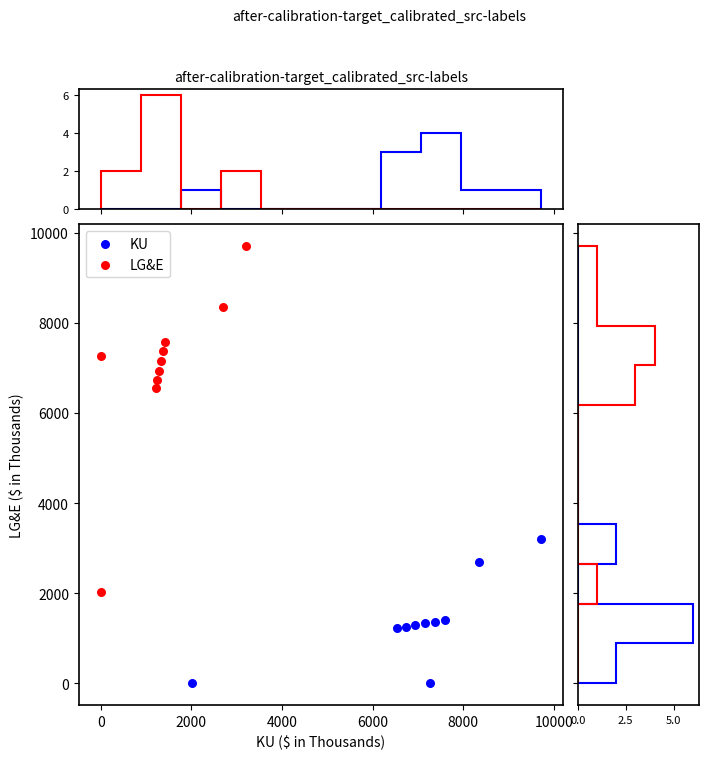

Which series reaches the maximum Y coordinate?

LG&E